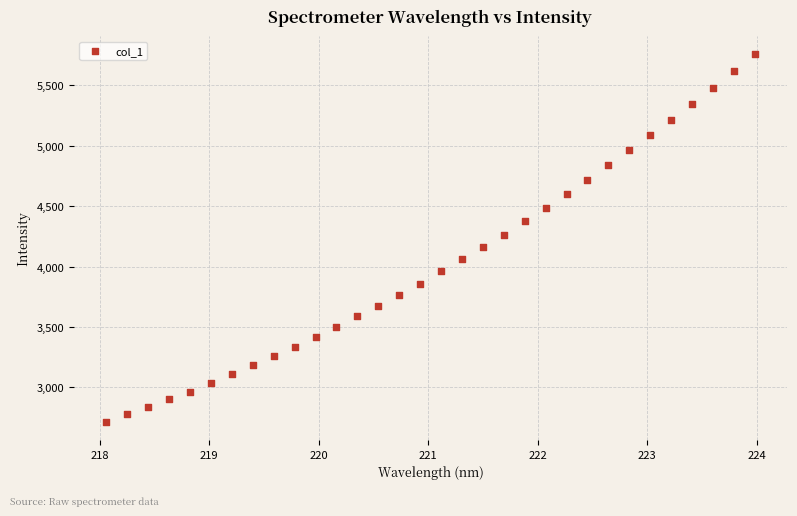

What is the range of X values (max minus min)?

5.9